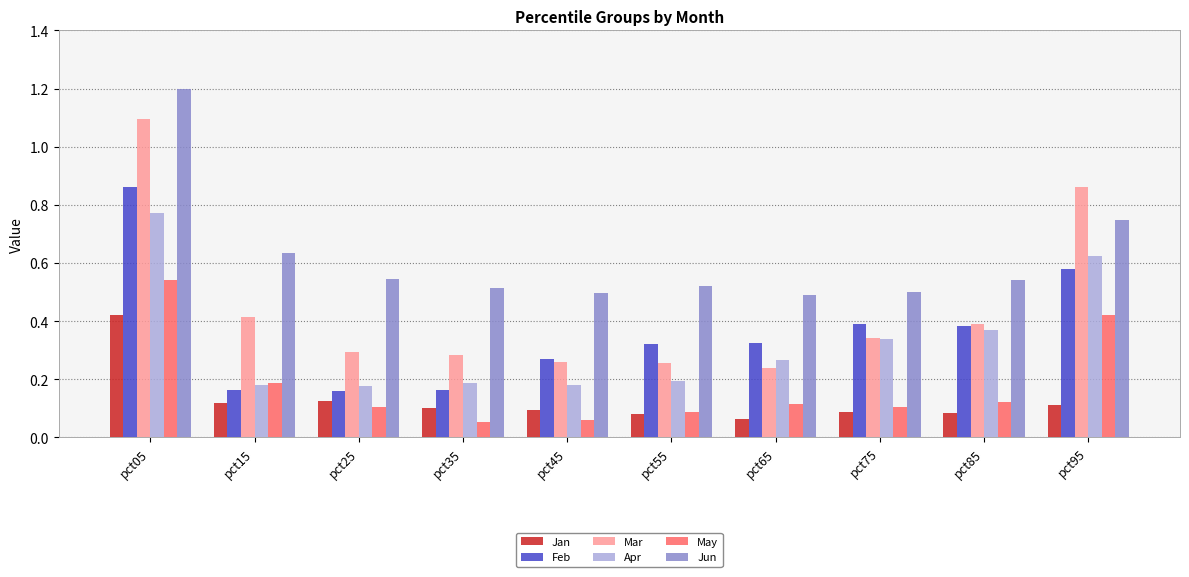

Rank the series by their maximum value, from highest to lowest.

Jun, Mar, Feb, Apr, May, Jan